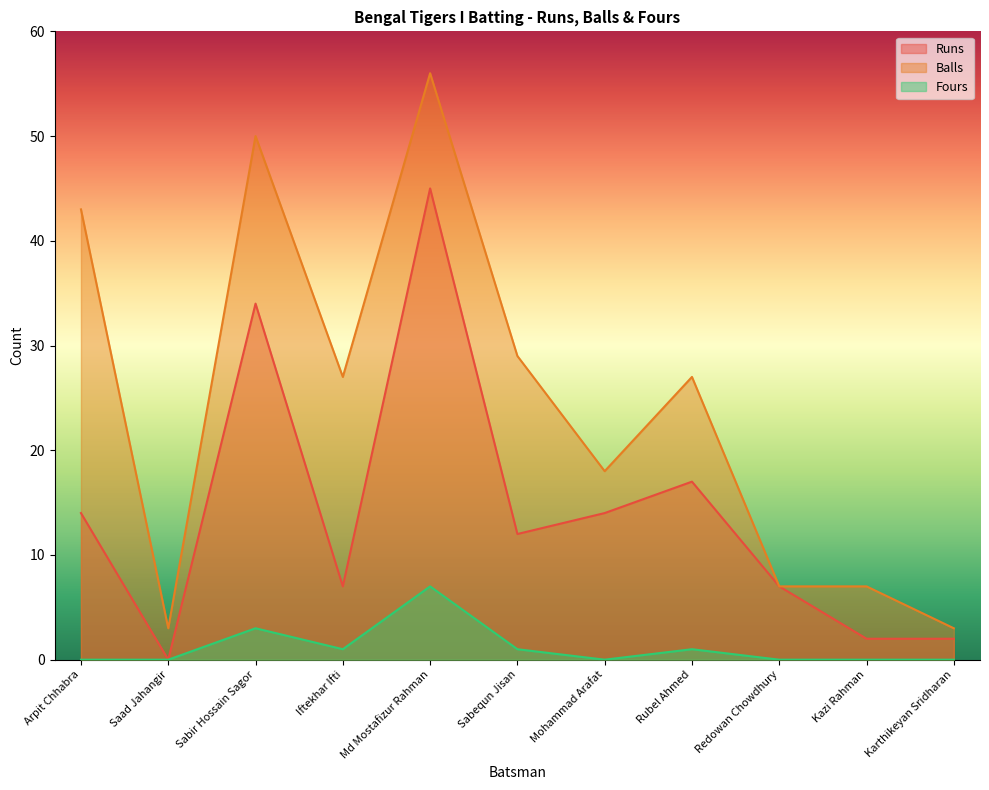

True or false: Balls and Fours intersect in this chart.

False